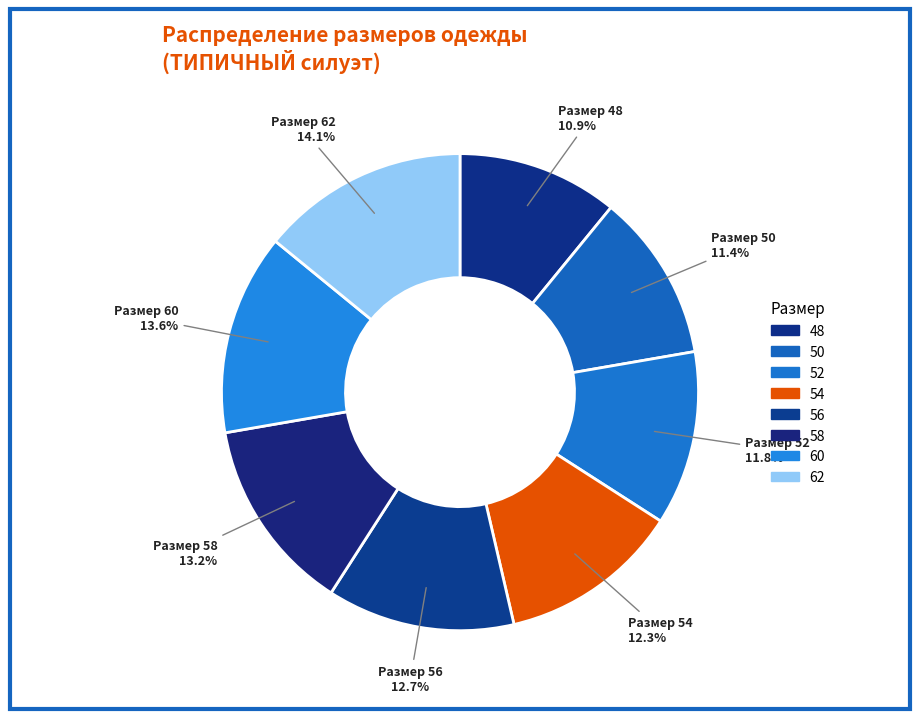

Rank the categories by value from highest to lowest.

62, 60, 58, 56, 54, 52, 50, 48